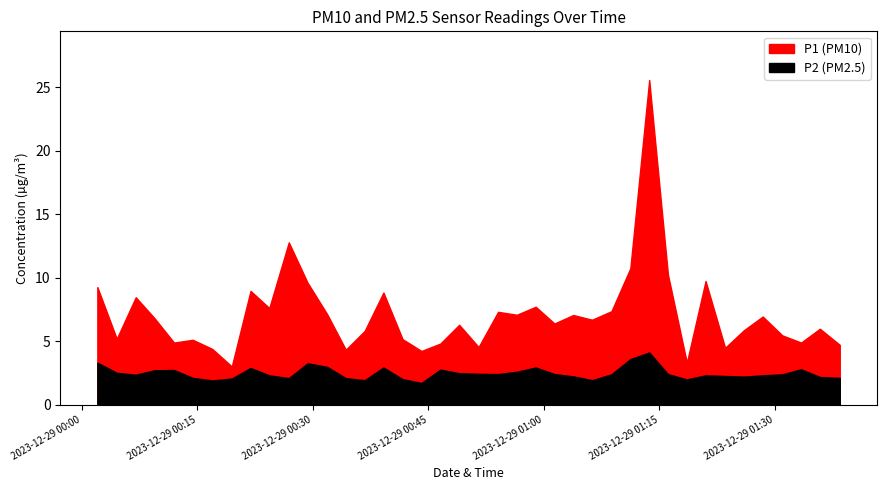

Is it true that P2 equals 2.6 at 2023-12-29T00:44:06?

False